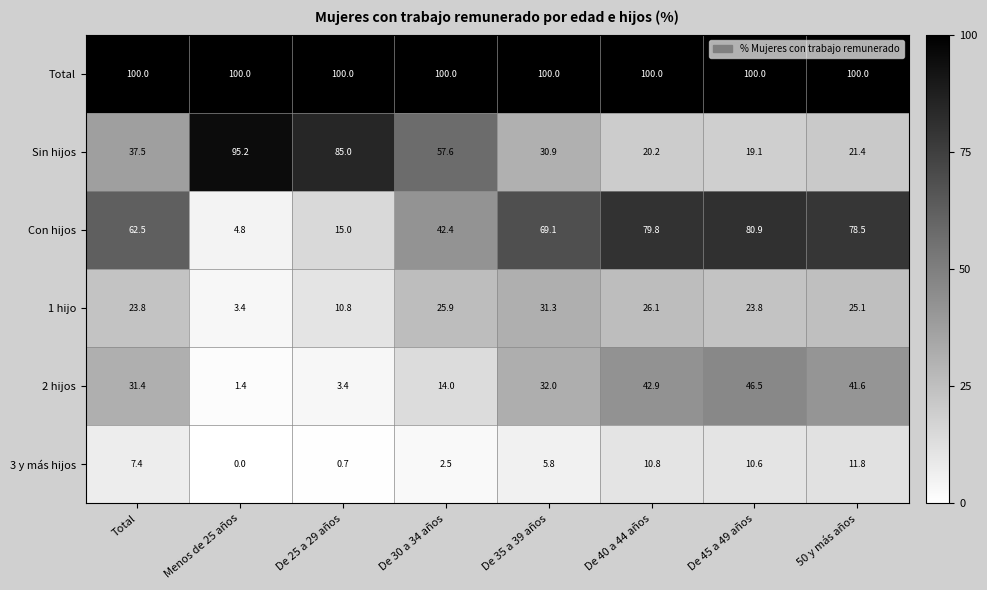

Which category has the lowest value across all series?

Menos de 25 años